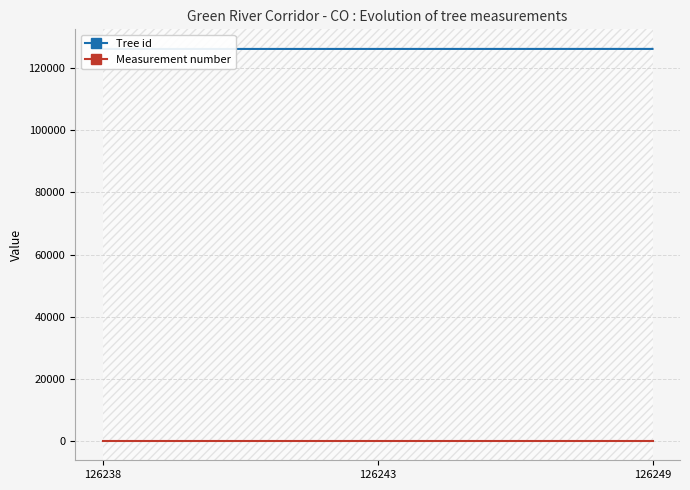

Does the chart have visible grid lines?

Yes